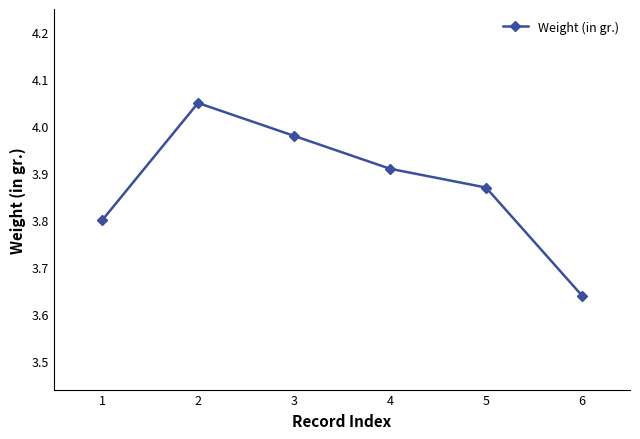

Where is the data nearest to the value 3?

6